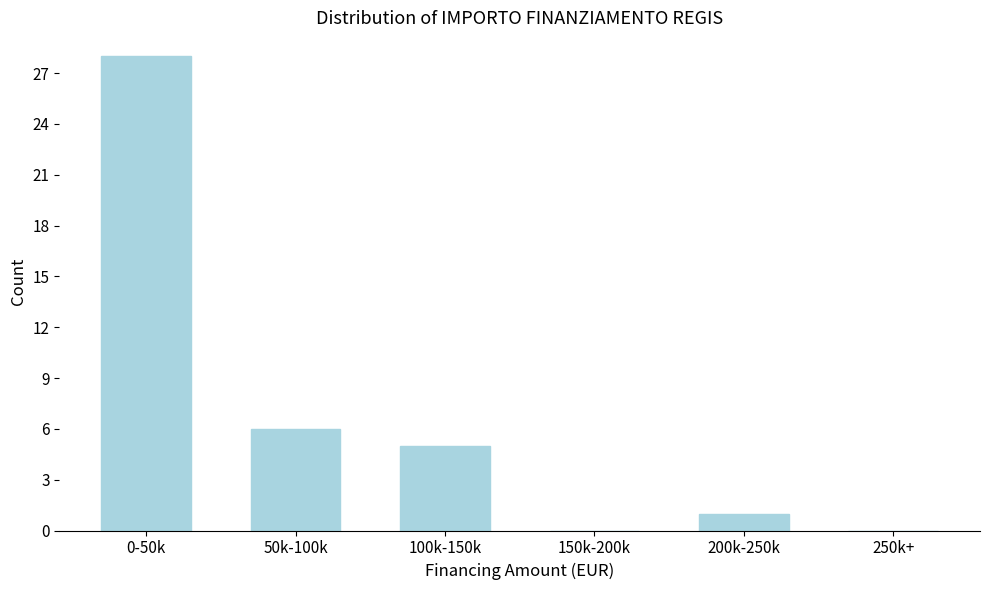

Reading left to right, list all the values displayed in this chart.

0-50k=28	50k-100k=6	100k-150k=5	150k-200k=0	200k-250k=1	250k+=0